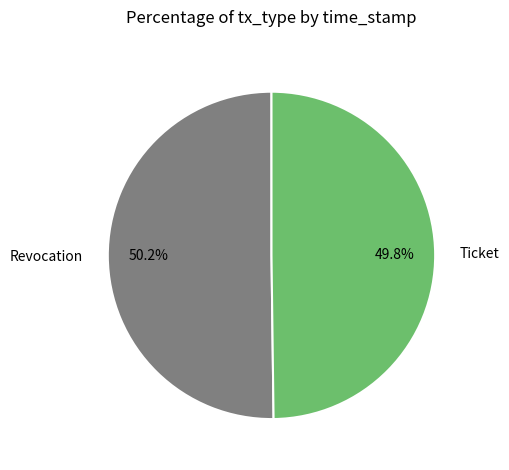

Is there any slice that represents more than half of the pie?

Yes